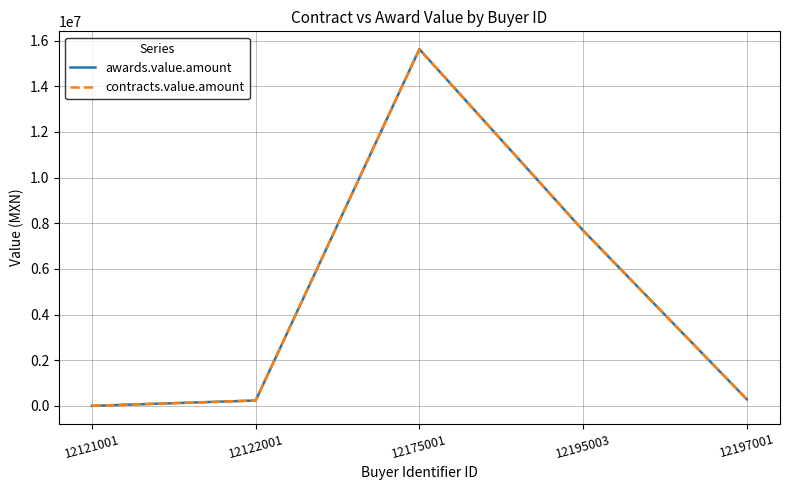

Does the chart display data point markers on the line(s)?

No